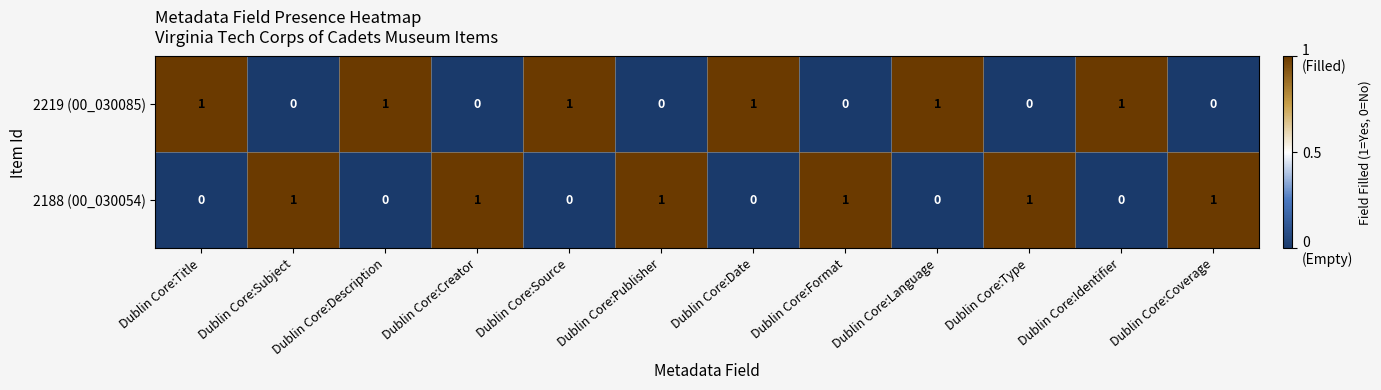

True or false: 2188 (00_030054) has a value of 0 at Dublin Core:Creator.

False